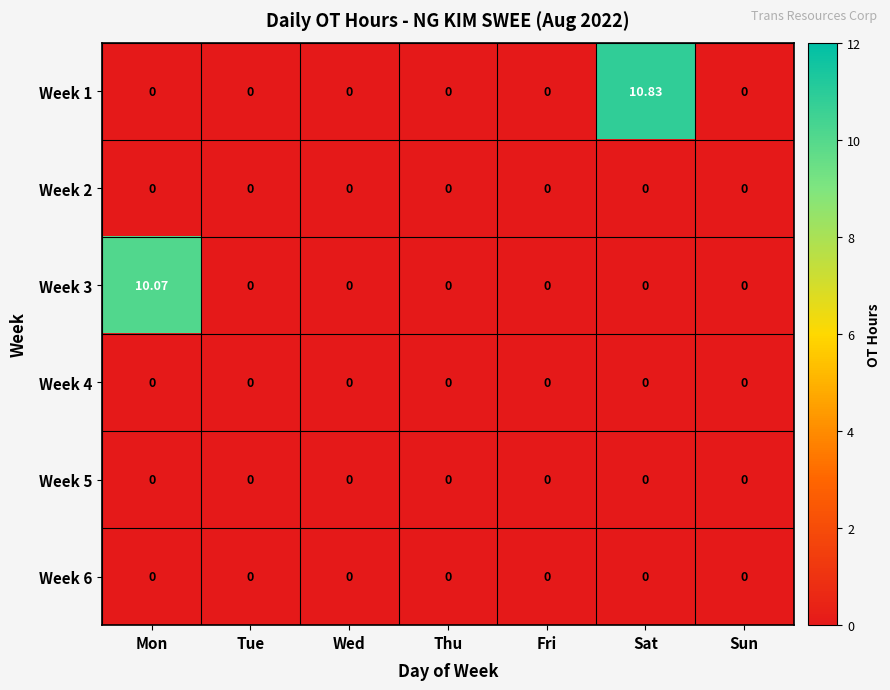

Which series has the largest total across all categories?

Week 1